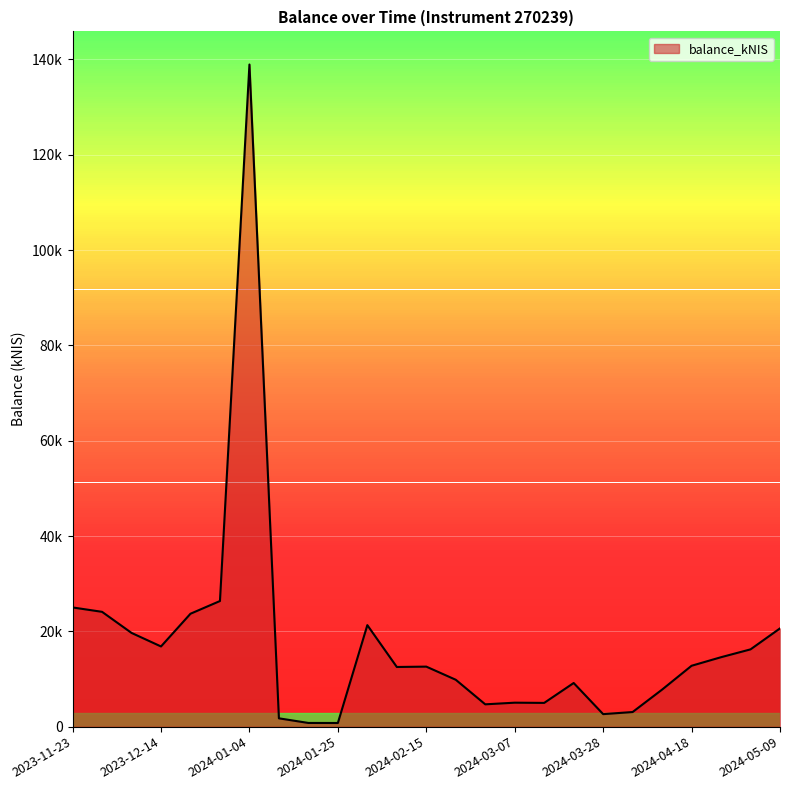

Reading left to right, transcribe all the data shown in this chart.

25013.3	24092.8	19668.5	16825.8	23694.0	26358.7	138941.4	1745.5	774.5	766.1	21298.8	12519.5	12594.9	9837.4	4681.8	5028.8	4982.8	9157.2	2627.8	3067.1	7773.5	12774.9	14571.4	16215.0	20617.8